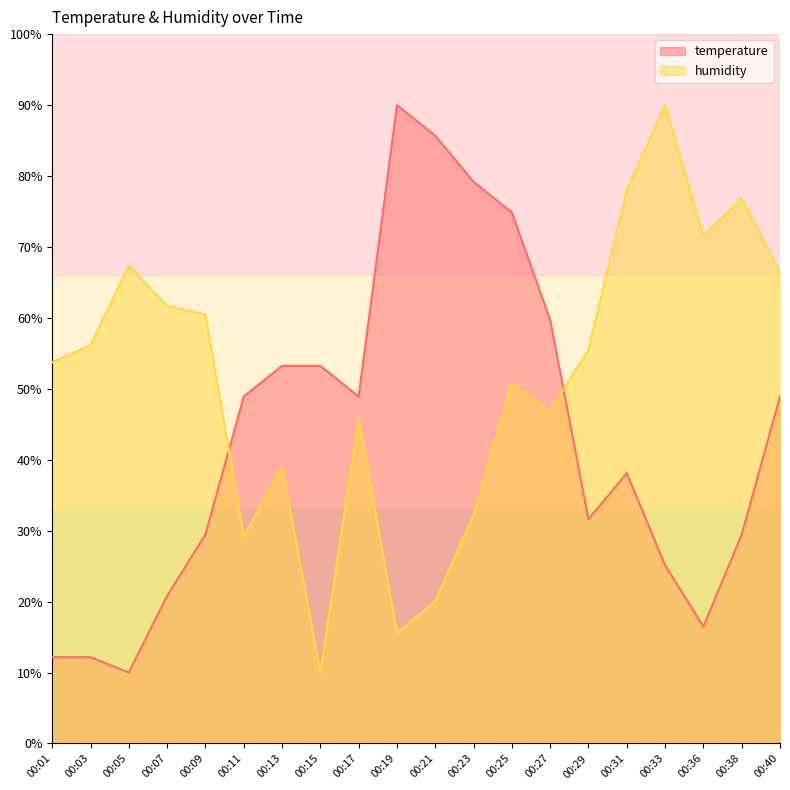

Which series changed the most between 00:31 and 00:36?

temperature